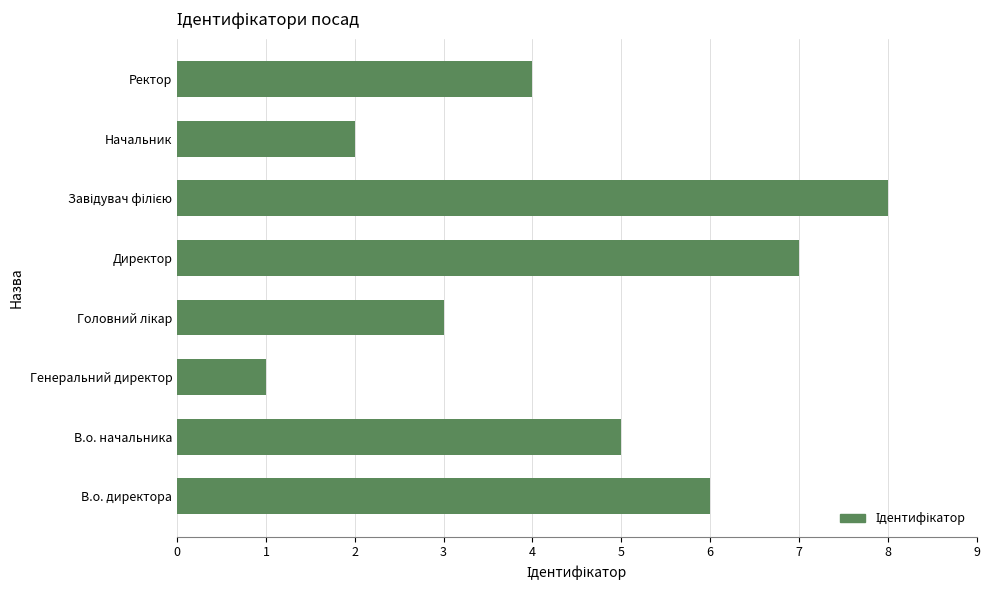

True or false: the data shows 2 at Начальник.

True